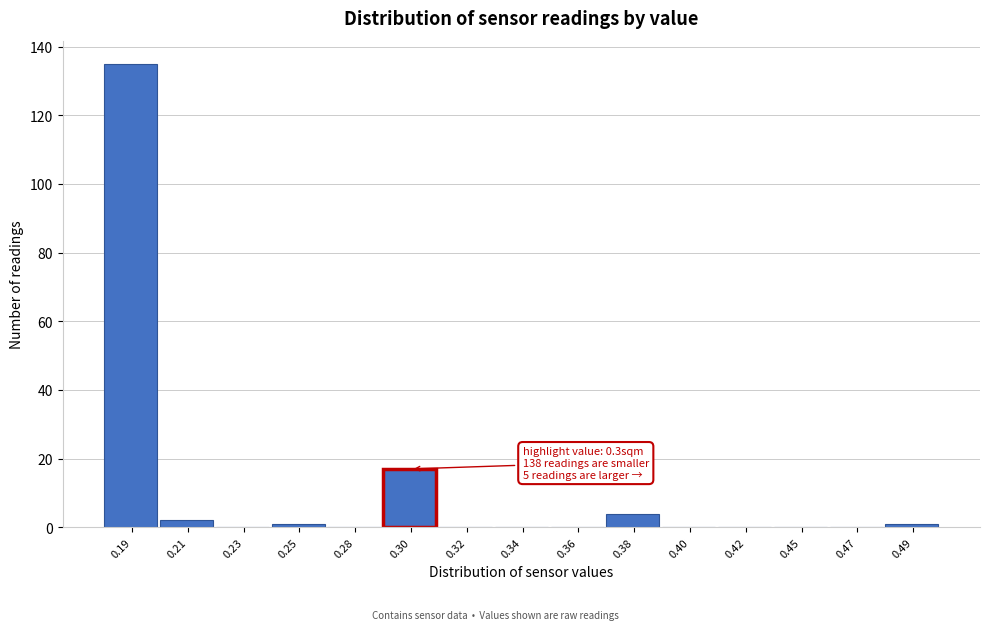

Reading left to right, what are all the values shown in this chart?

0.19=135	0.21=2	0.23=0	0.25=1	0.28=0	0.30=17	0.32=0	0.34=0	0.36=0	0.38=4	0.40=0	0.42=0	0.45=0	0.47=0	0.49=1